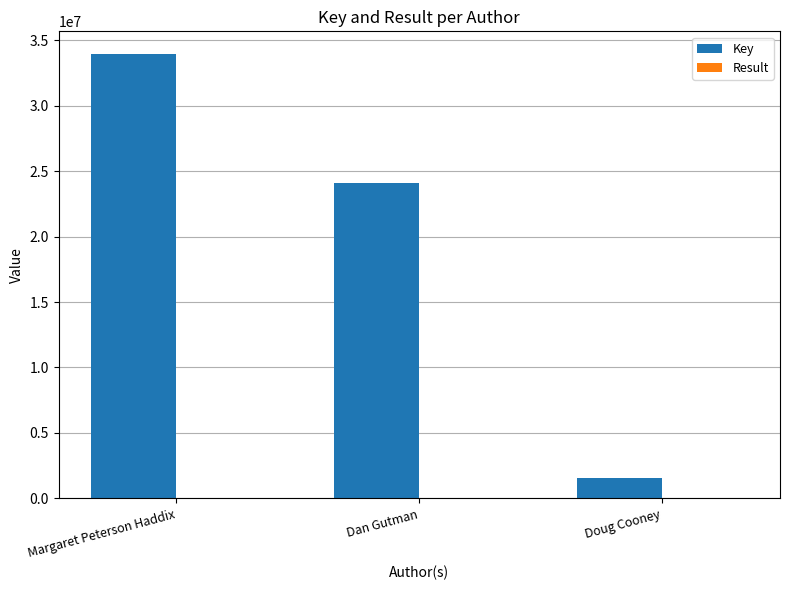

Is it true that Key equals 24080699 at Dan Gutman?

True